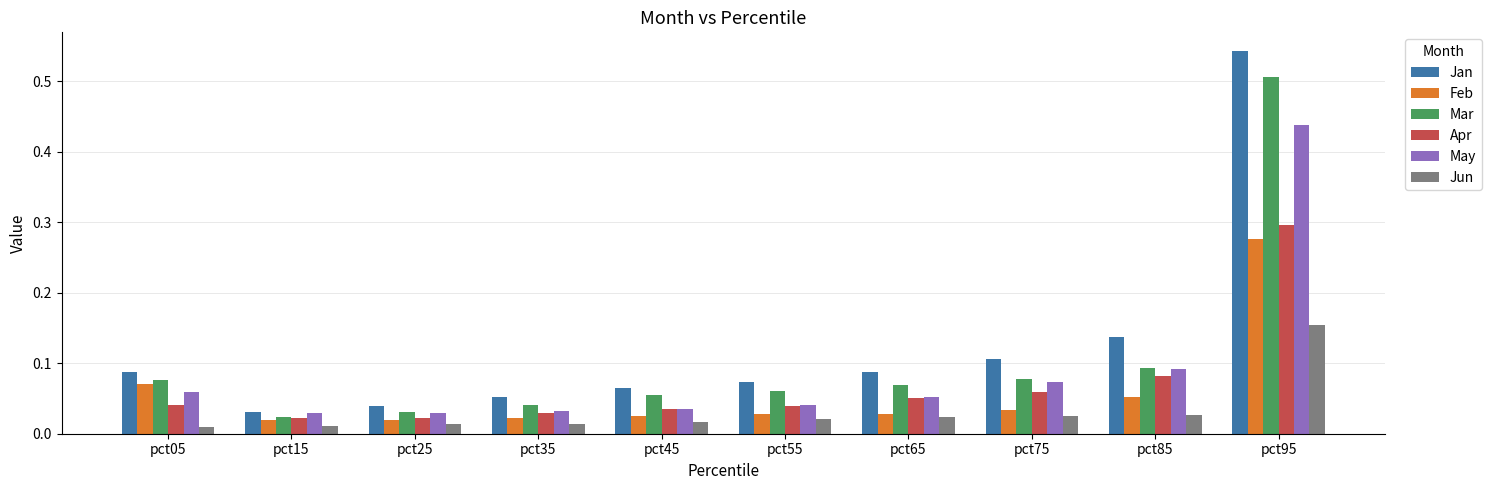

Which series has the largest total across all categories?

Jan